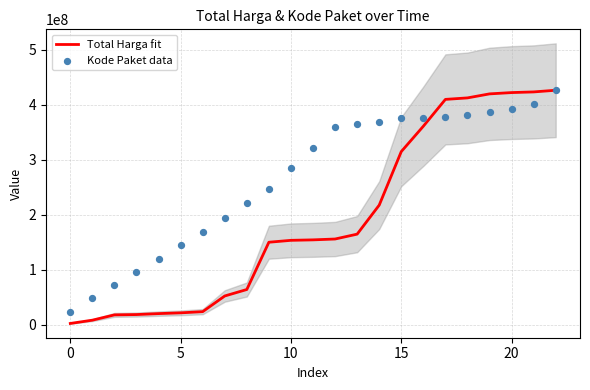

At how many categories does at least one series exceed 101527661?

19